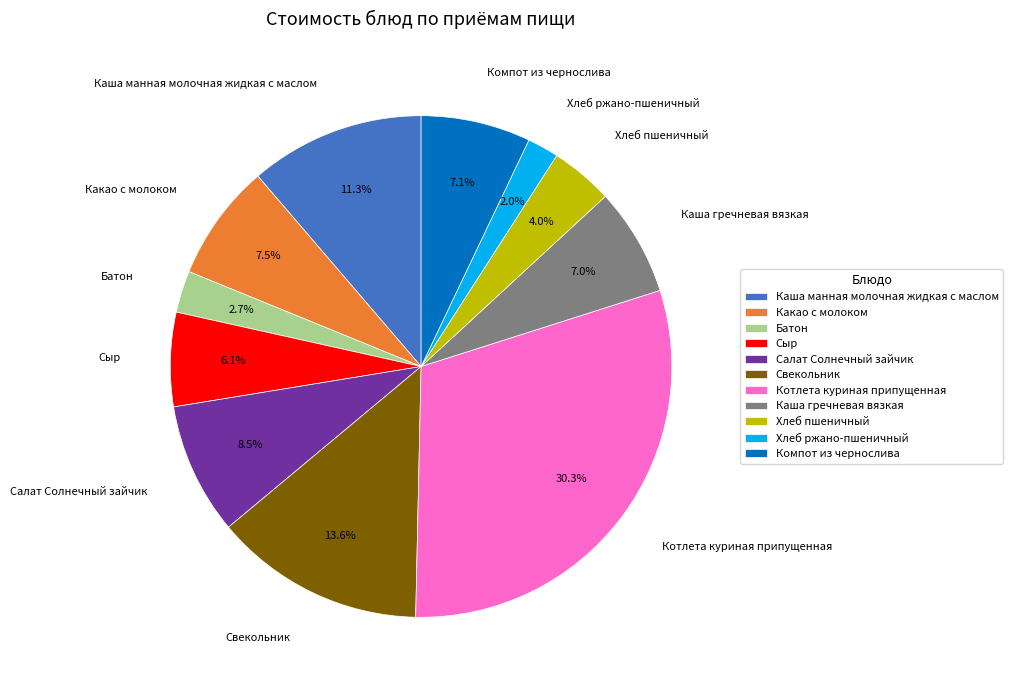

To the nearest percent, what is the difference between the largest and smallest slice percentages?

28%